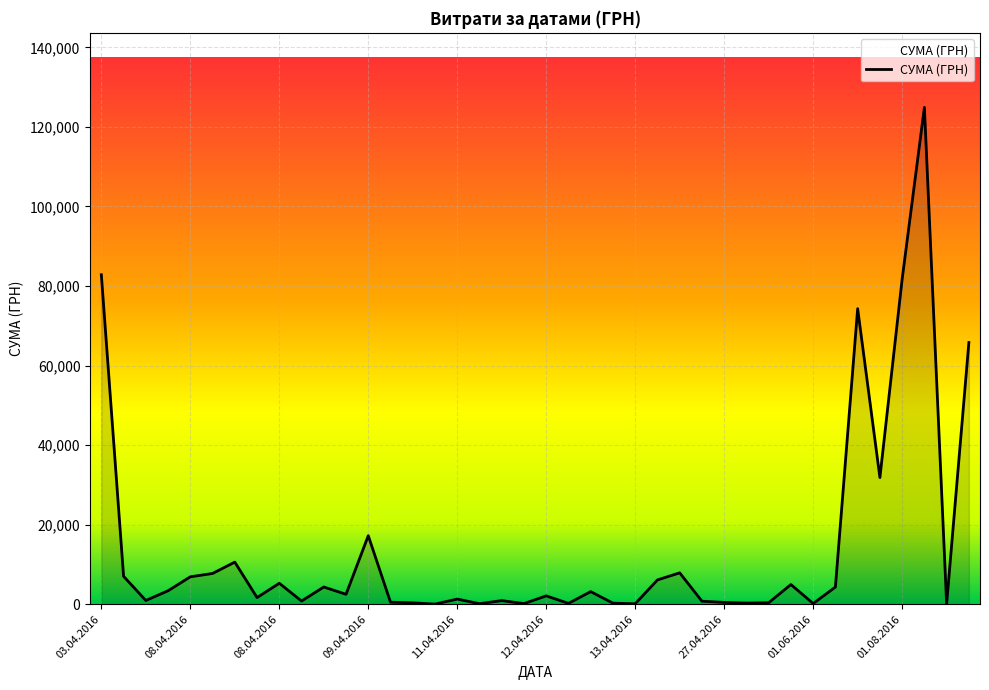

What is the difference between the maximum and minimum values?

124867.4